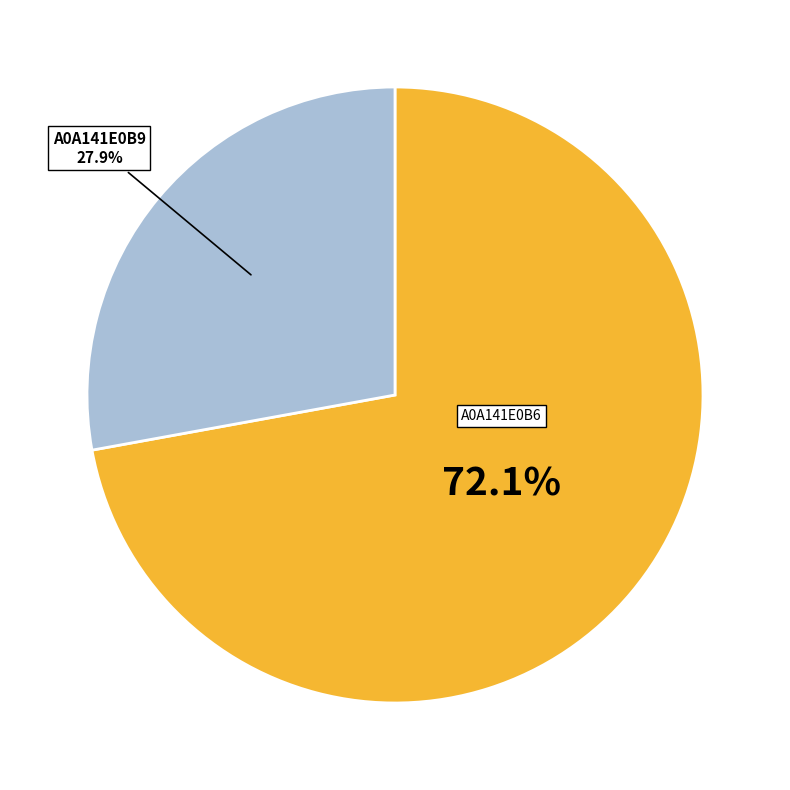

Is there any slice that represents more than half of the pie?

Yes